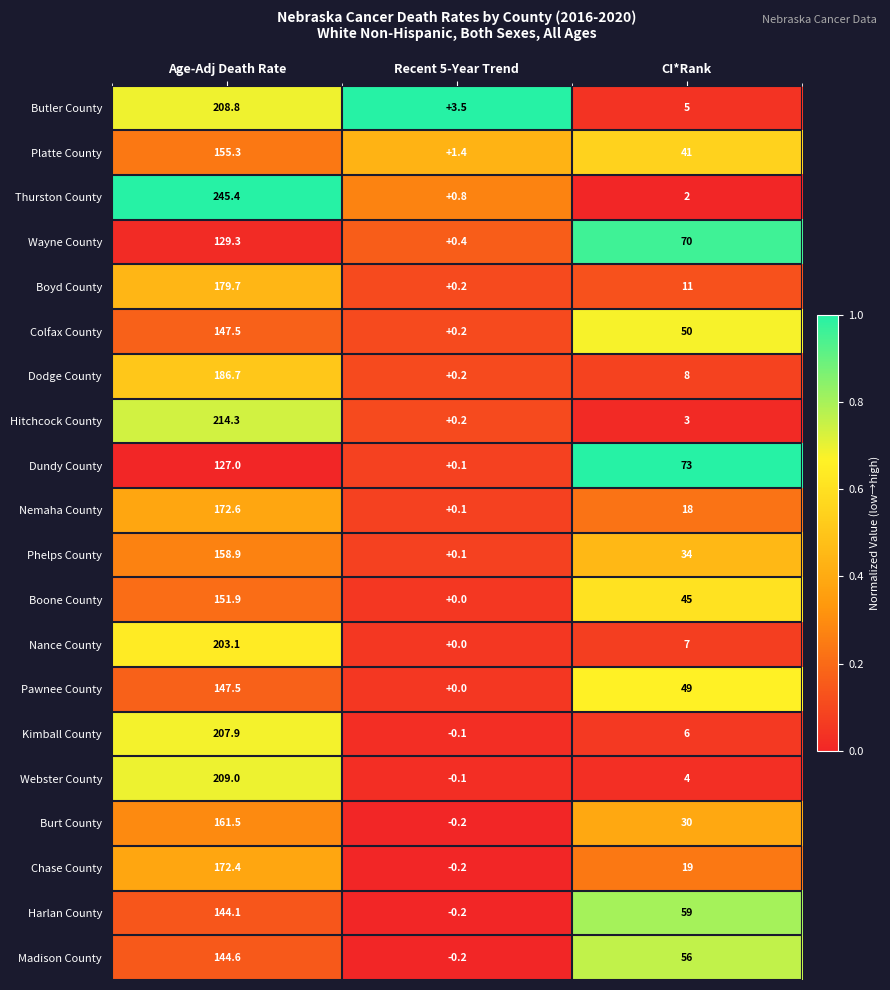

The value of Burt County at Age-Adj Death Rate is 161.5. True or false?

True